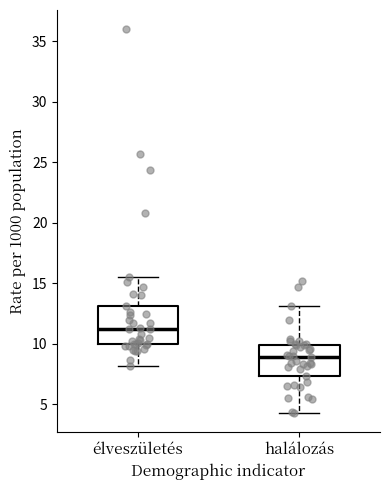

Where is the lower edge of the box for halálozás on the y-axis? The values are not printed on the chart, so give them approximately, as read against the axis.

7.5